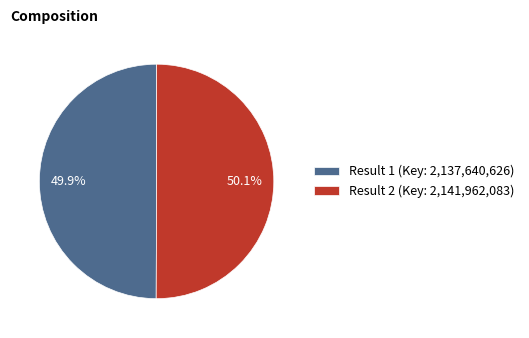

Approximately how many times larger is the value at Result 2 (Key: 2,141,962,083) compared to Result 1 (Key: 2,137,640,626)?

1.0